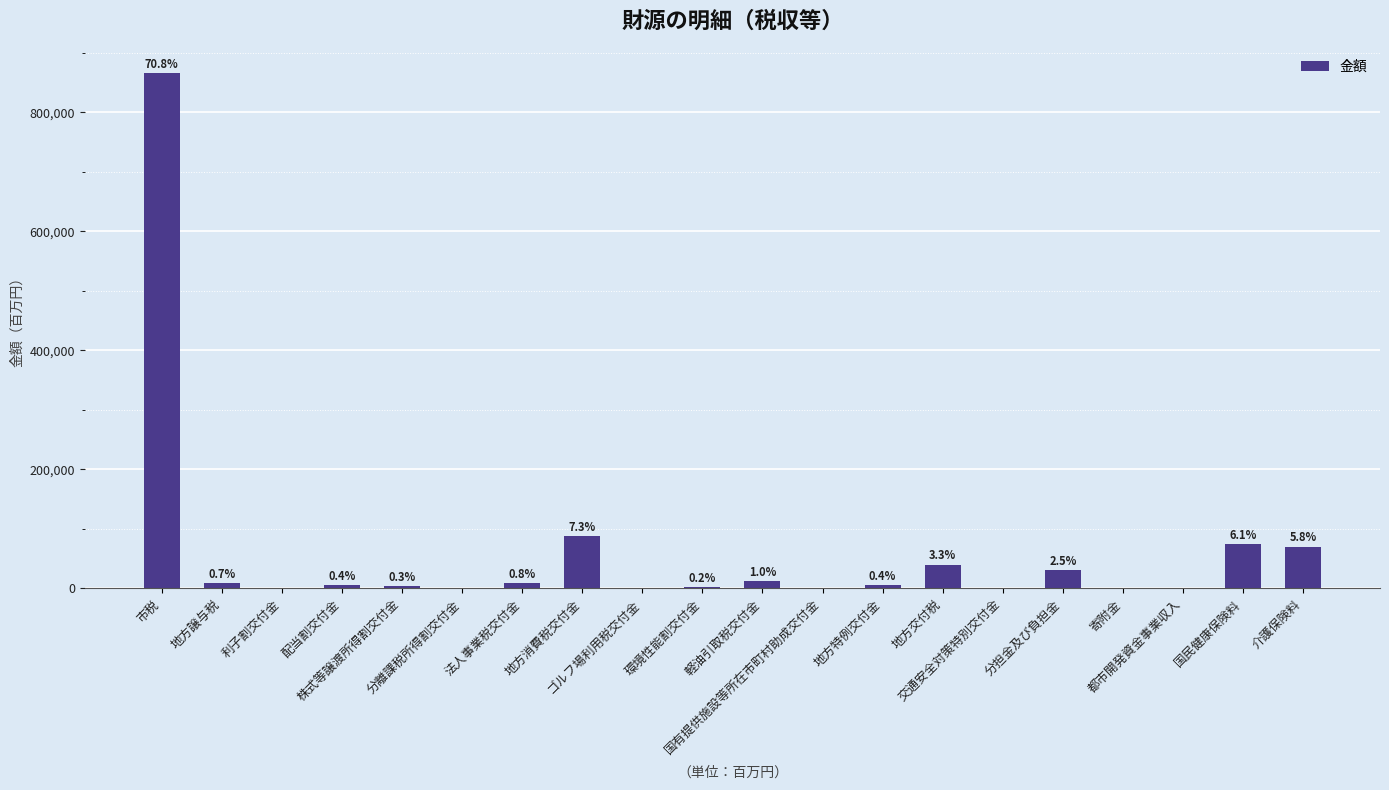

Which has a higher value, 国有提供施設等所在市町村助成交付金 or 環境性能割交付金?

環境性能割交付金